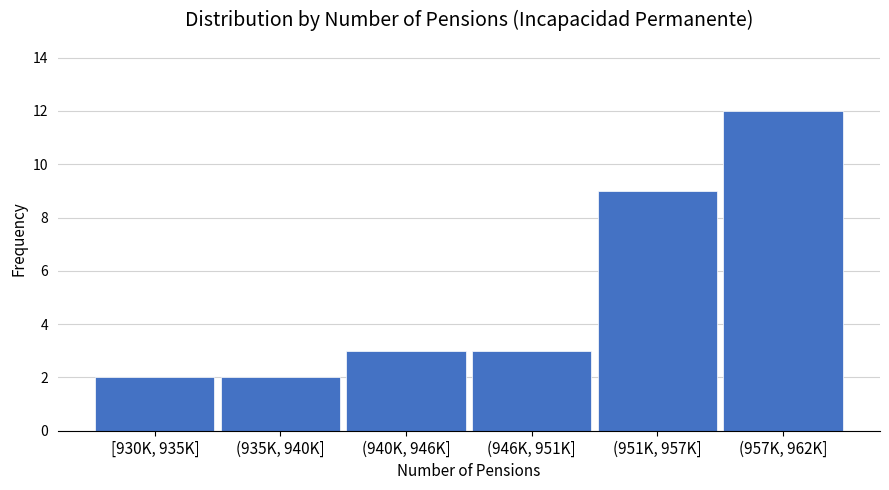

Reading left to right, extract all data points from this chart.

[930K, 935K]=2	(935K, 940K]=2	(940K, 946K]=3	(946K, 951K]=3	(951K, 957K]=9	(957K, 962K]=12